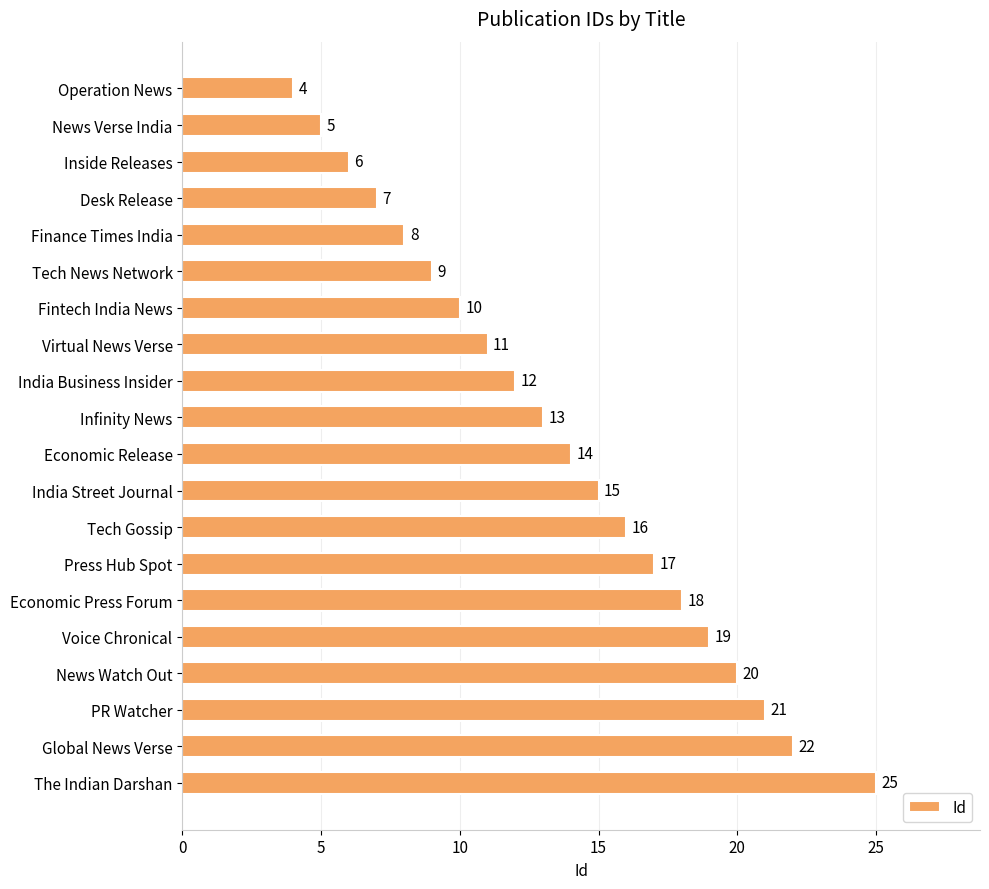

What is the average value?

14